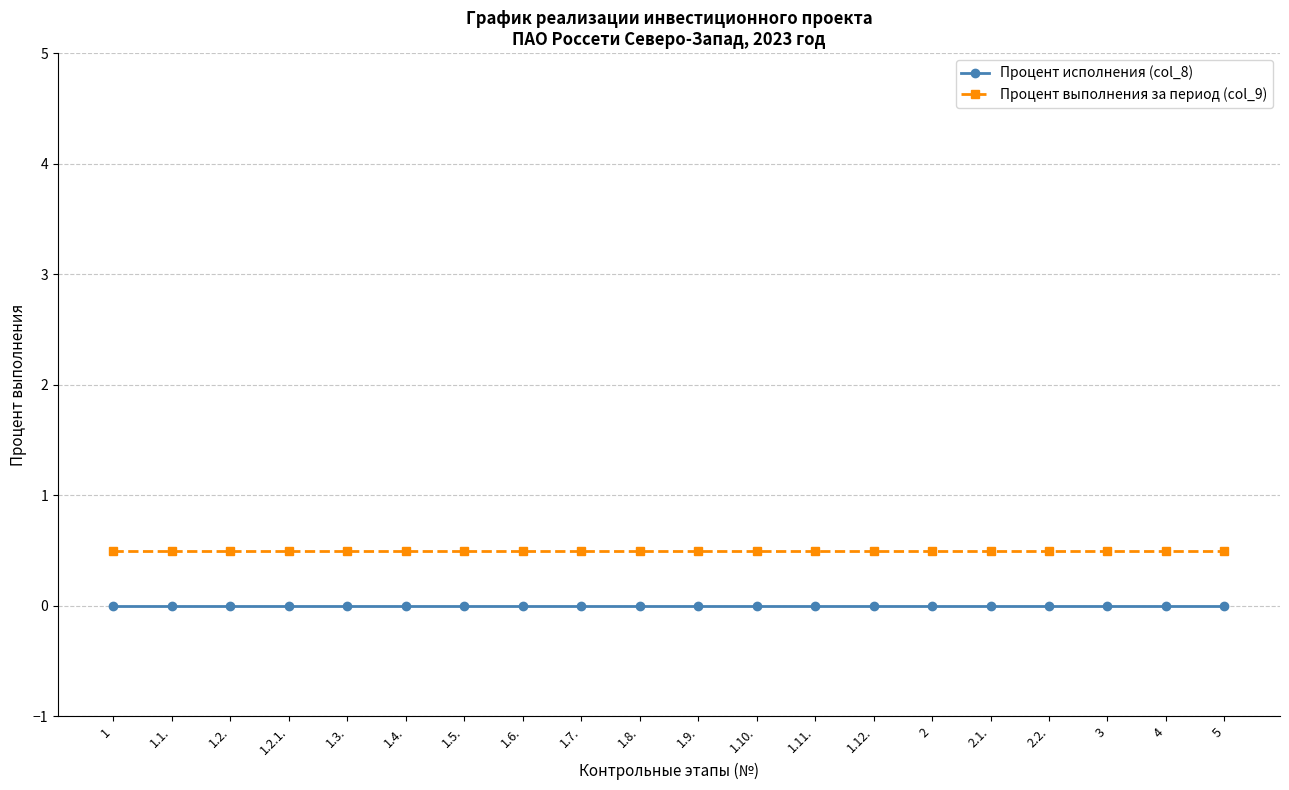

What is the minimum value for Процент выполнения за период (col_9)?

0.5